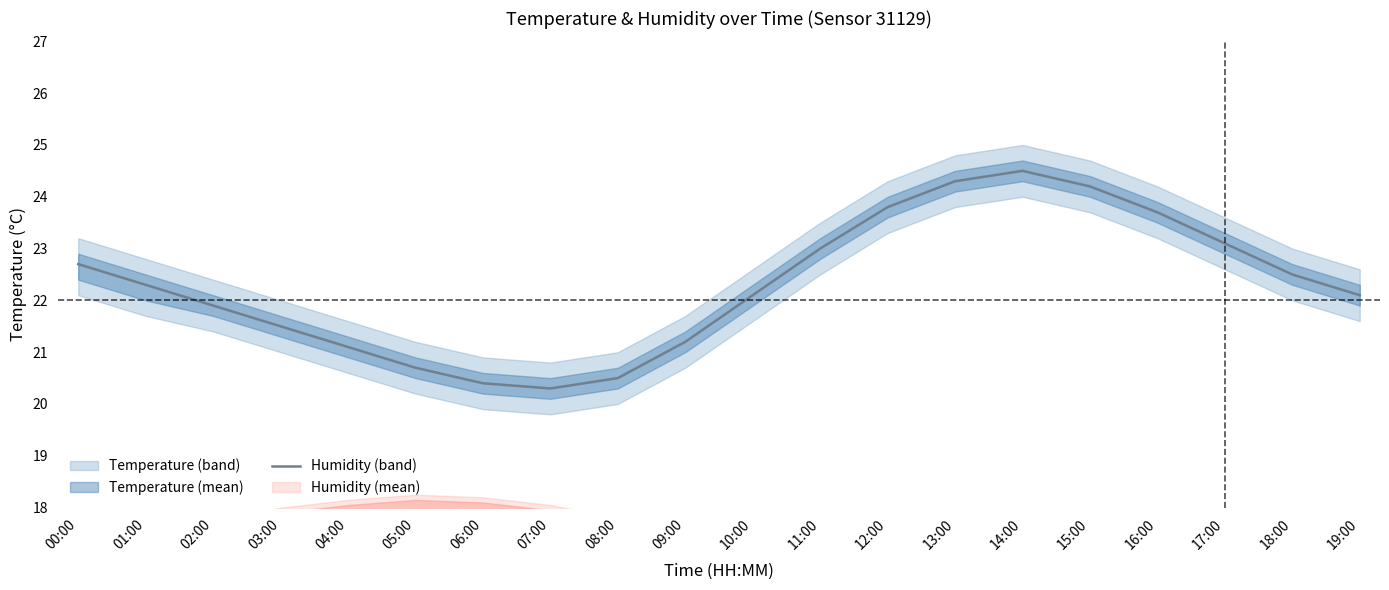

How many categories are shown in the chart?

20